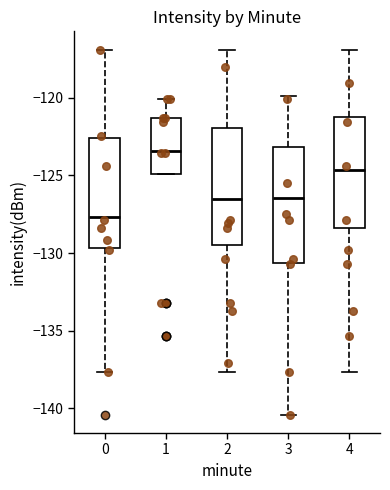

Where is the lower edge of the box at x = 1 on the y-axis? The values are not printed on the chart, so give them approximately, as read against the axis.

-125.0